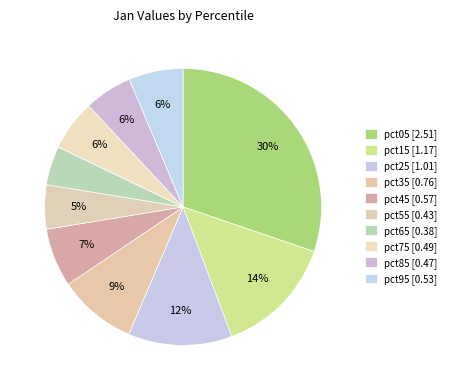

How much of the chart is everything except pct95?

93.7%